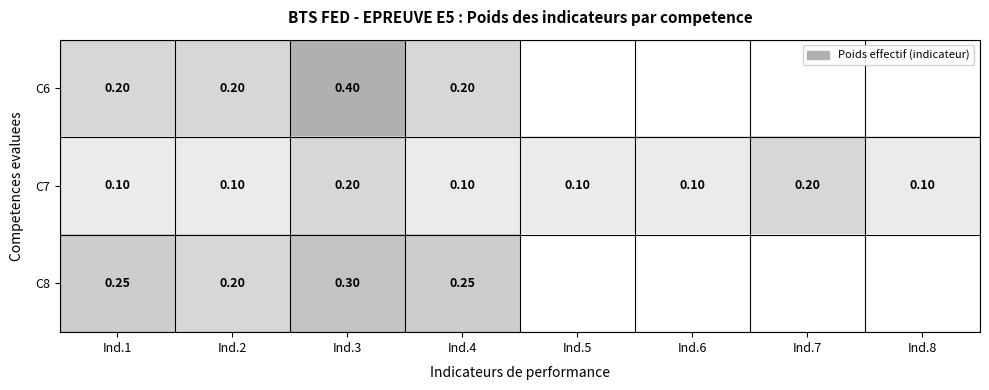

How many distinct data groups are displayed?

3